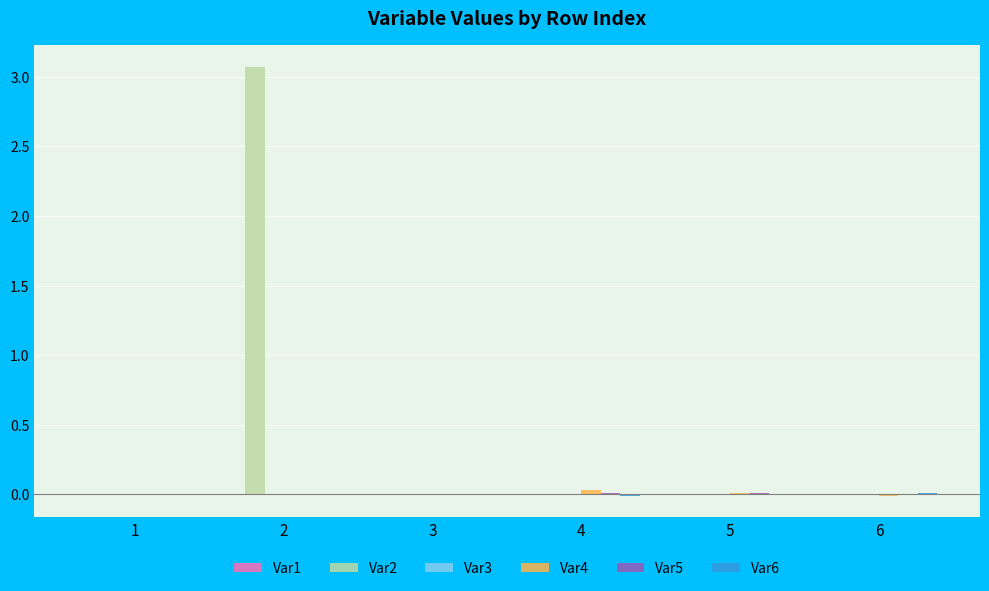

What is the greatest value displayed?

3.1